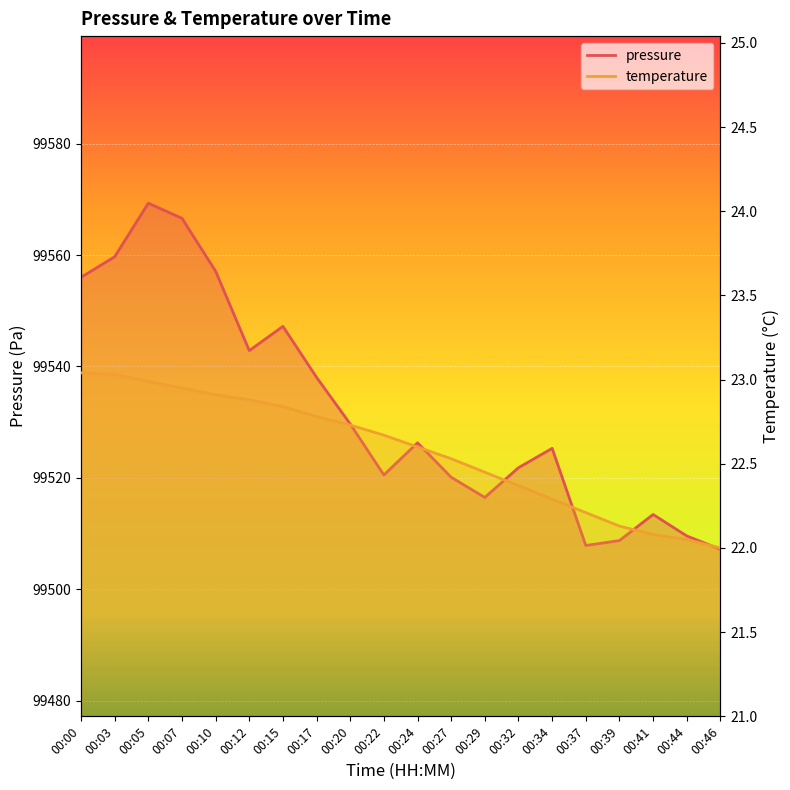

Which series changed the most between 00:03 and 00:32?

pressure